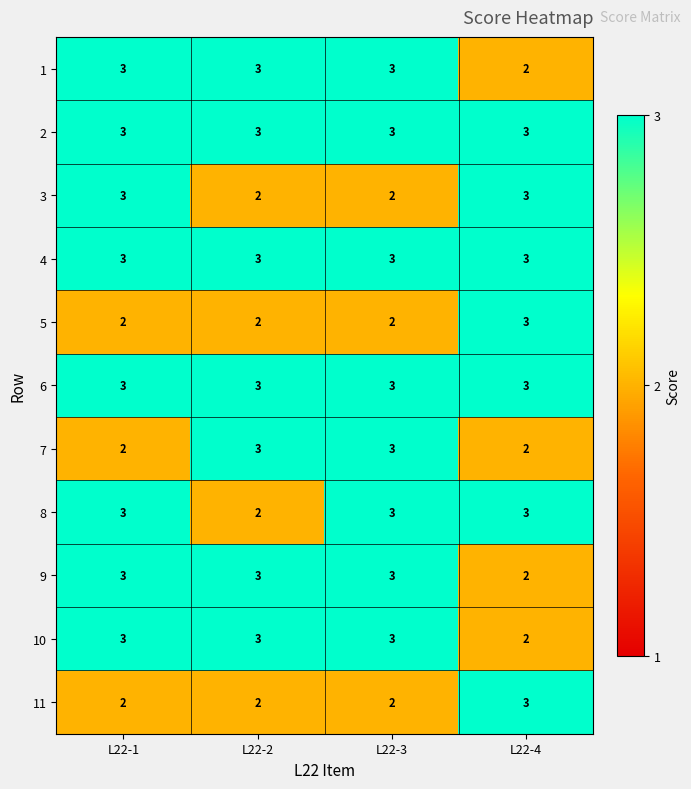

How many 10 values are between 3 and 4?

3